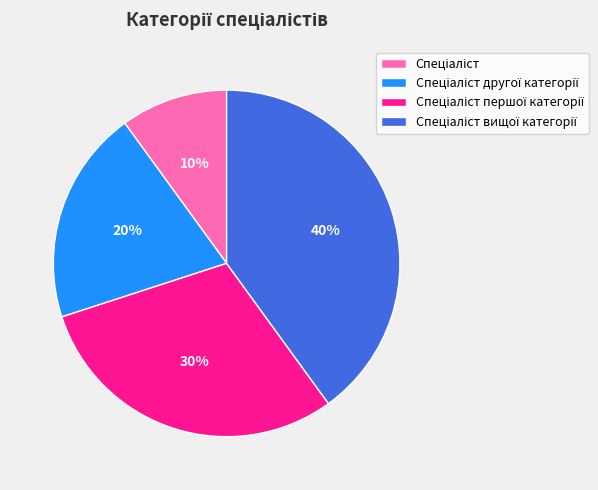

Does any single category account for the majority?

No